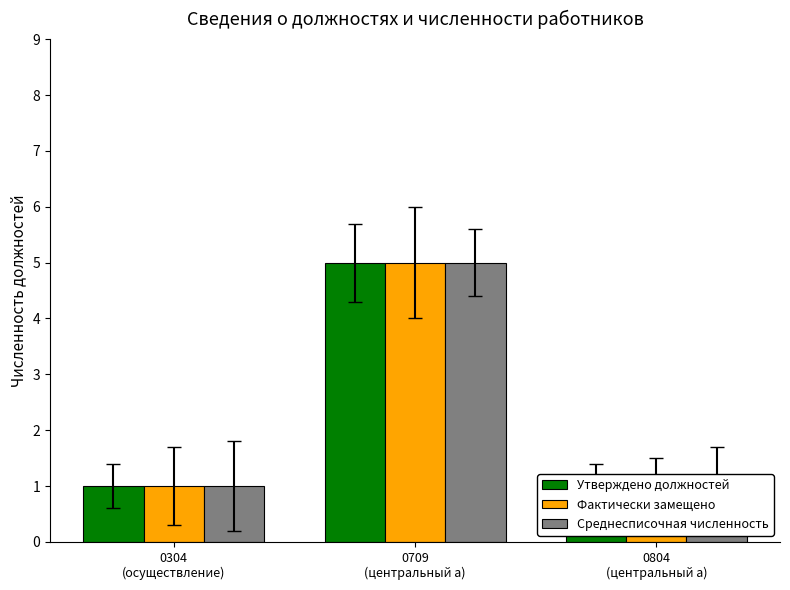

Which has a higher value, 0709
(центральный а) or 0804
(центральный а)?

0709
(центральный а)